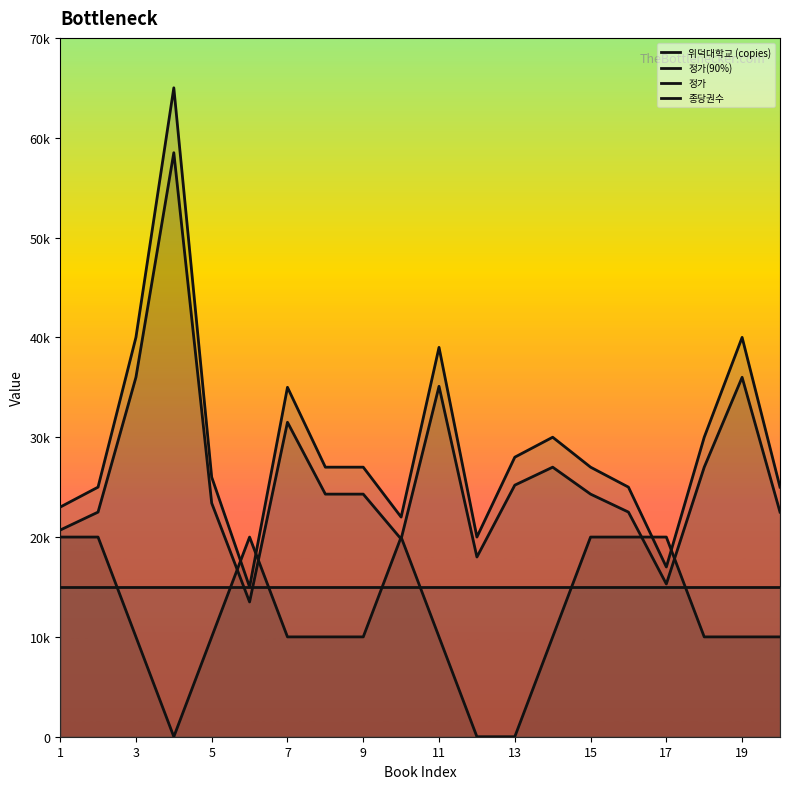

What is the sum of the 위덕대학교 (copies) values at 13 and 13?

20000